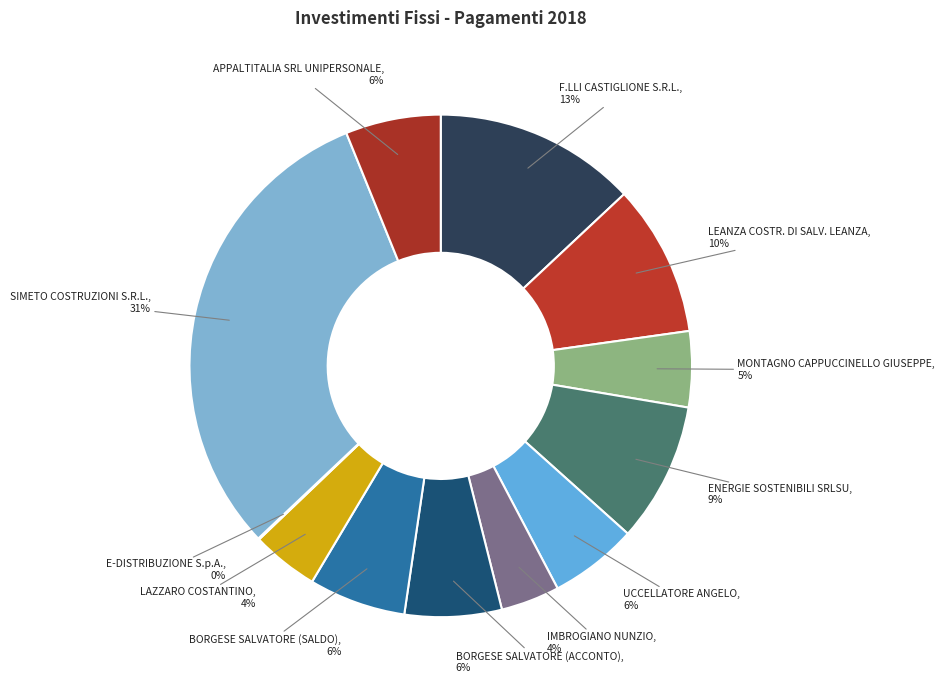

Which category has the biggest portion of the pie?

SIMETO COSTRUZIONI S.R.L.